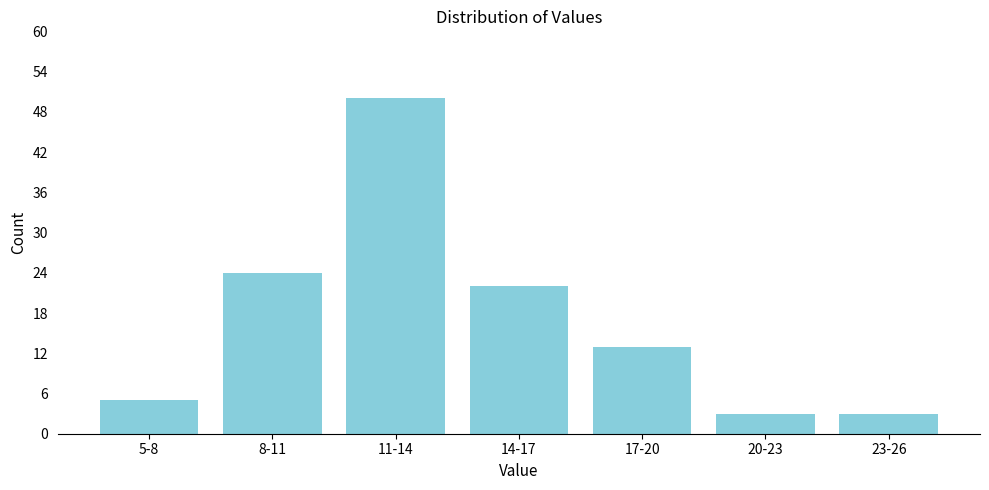

Reading right to left, list all the values displayed in this chart.

3	3	13	22	50	24	5